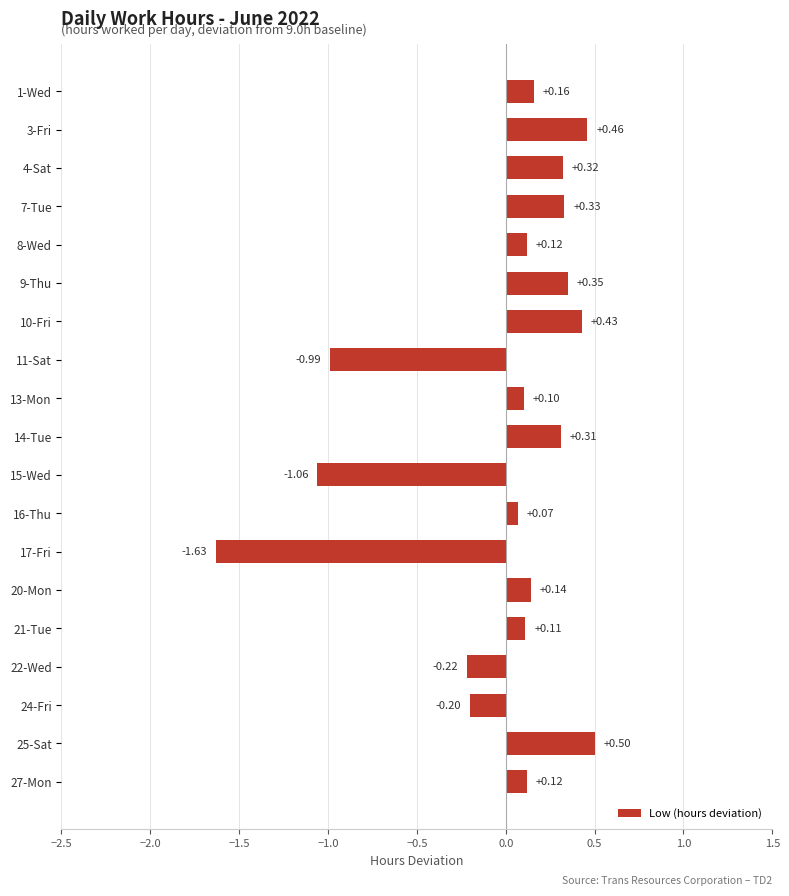

At which label is the value closest to 0?

16-Thu